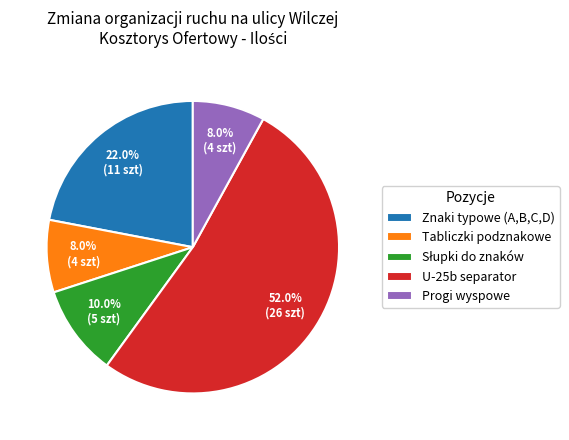

What is the ratio of the value at Tabliczki podznakowe to the value at Znaki typowe (A,B,C,D)?

0.4